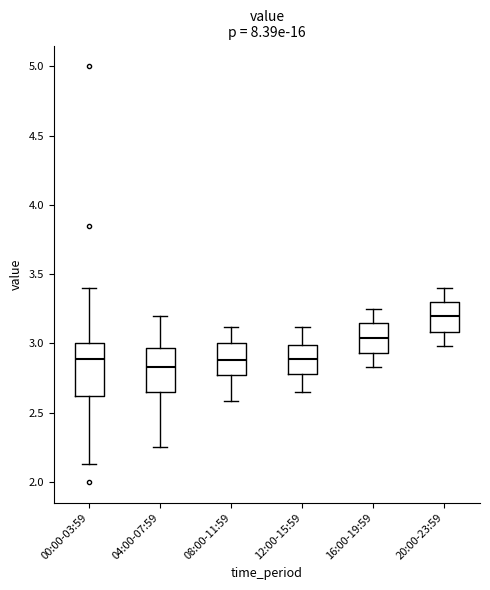

Reading left to right, read every box against the y-axis: the position of its median line, the range the box covers, and the ends of its whiskers. The values are not printed on the chart, so give them approximately, as read against the axis.

00:00-03:59: median 2.90, box 2.60 to 3.00, whiskers 2.15 to 3.40
04:00-07:59: median 2.85, box 2.65 to 2.95, whiskers 2.25 to 3.20
08:00-11:59: median 2.90, box 2.75 to 3.00, whiskers 2.60 to 3.10
12:00-15:59: median 2.90, box 2.80 to 3.00, whiskers 2.65 to 3.10
16:00-19:59: median 3.05, box 2.95 to 3.15, whiskers 2.85 to 3.25
20:00-23:59: median 3.20, box 3.10 to 3.30, whiskers 3.00 to 3.40